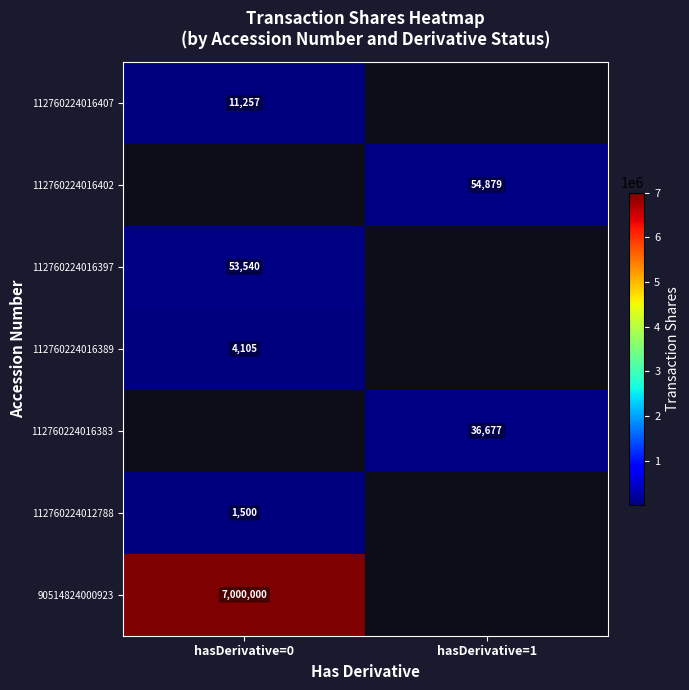

The 112760224016389 series shows 4105 at hasDerivative=0. True or false?

True